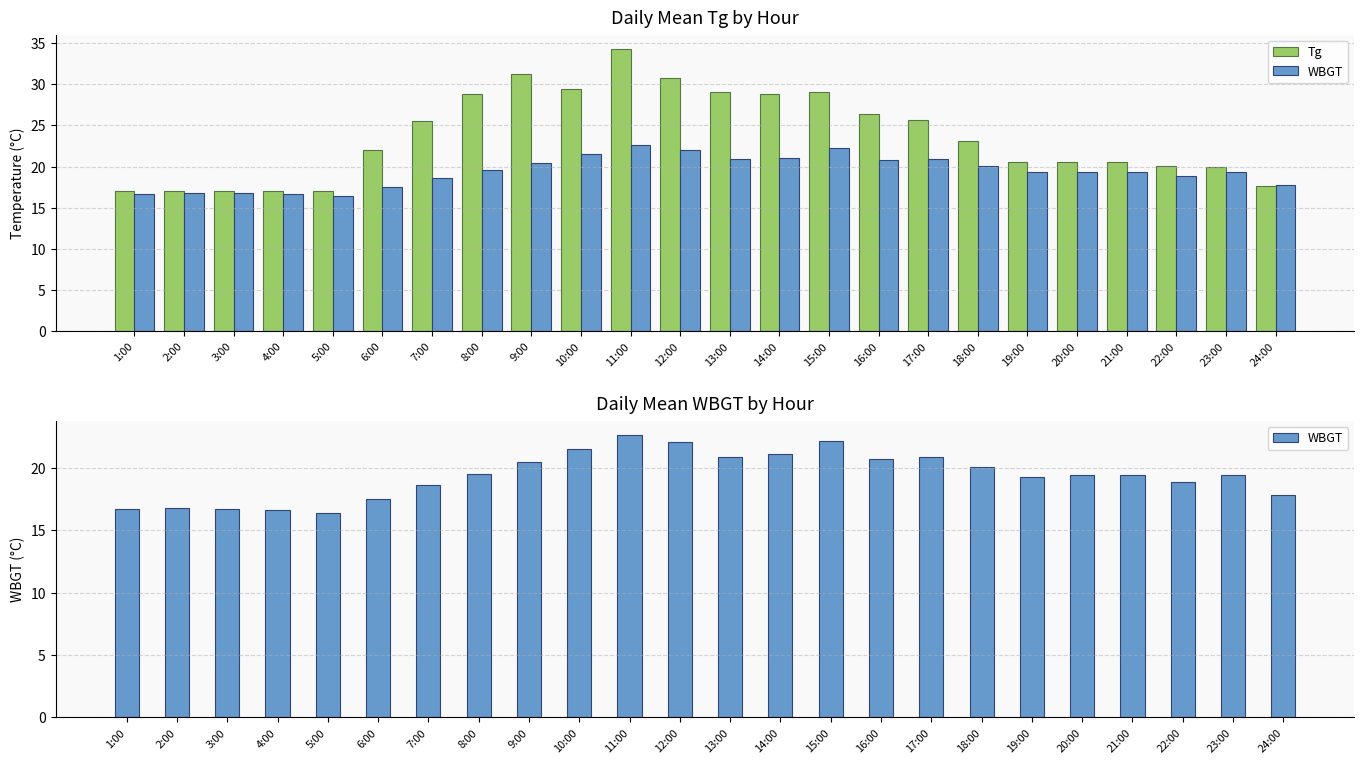

Rank the series by their maximum value, from highest to lowest.

Tg, WBGT